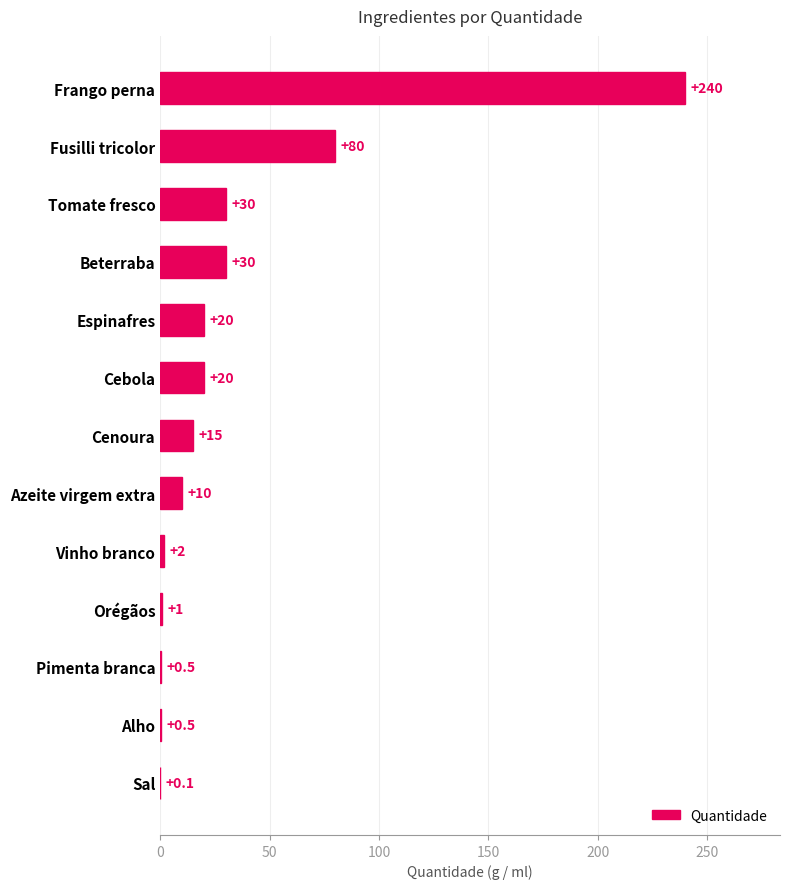

The chart shows a value of 15.0 at Cenoura. True or false?

True